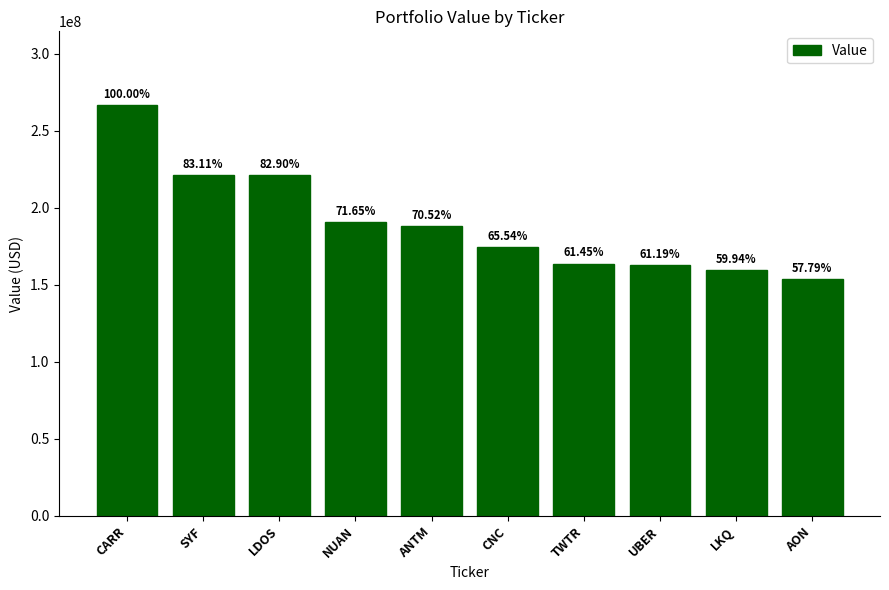

List the labels in order of value, smallest first.

AON, LKQ, UBER, TWTR, CNC, ANTM, NUAN, LDOS, SYF, CARR